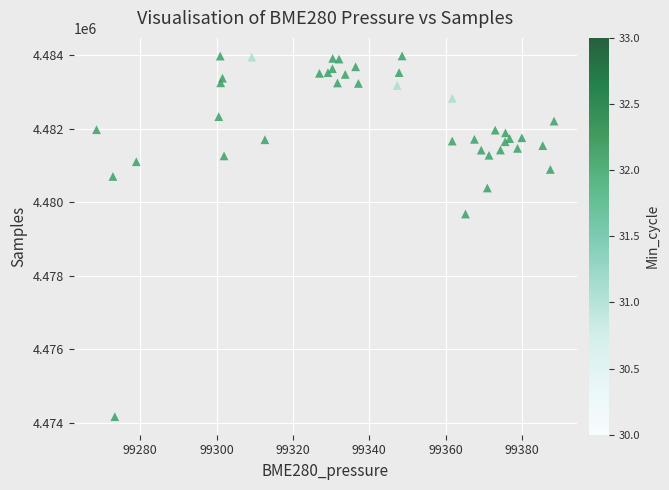

What Y value in the scatter plot is closest to 4479075?

4479681